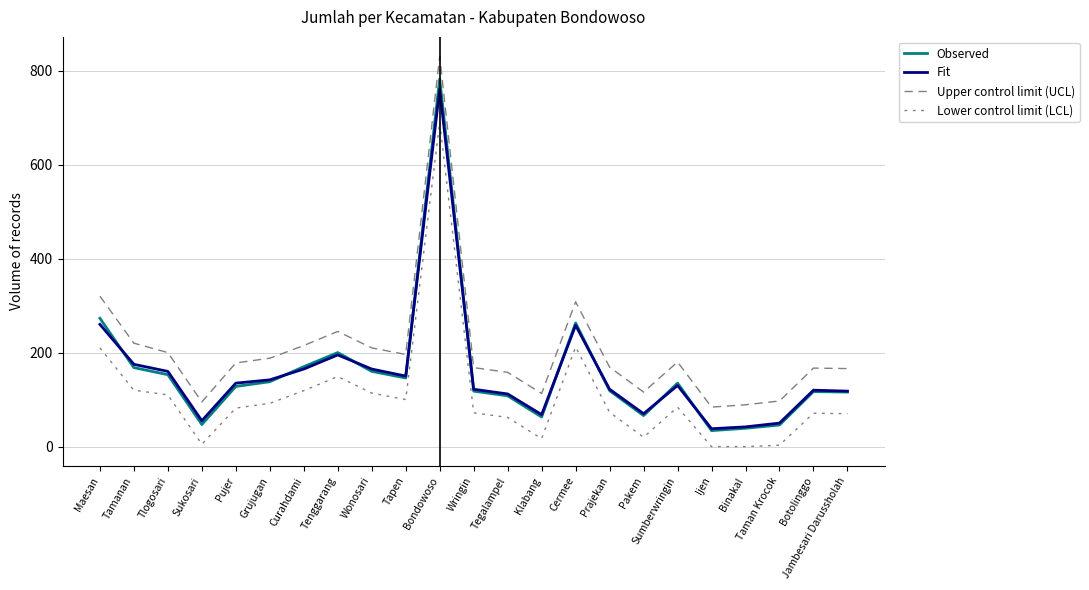

What is the difference between the Lower control limit (LCL) values at Maesan and Ijen?

210